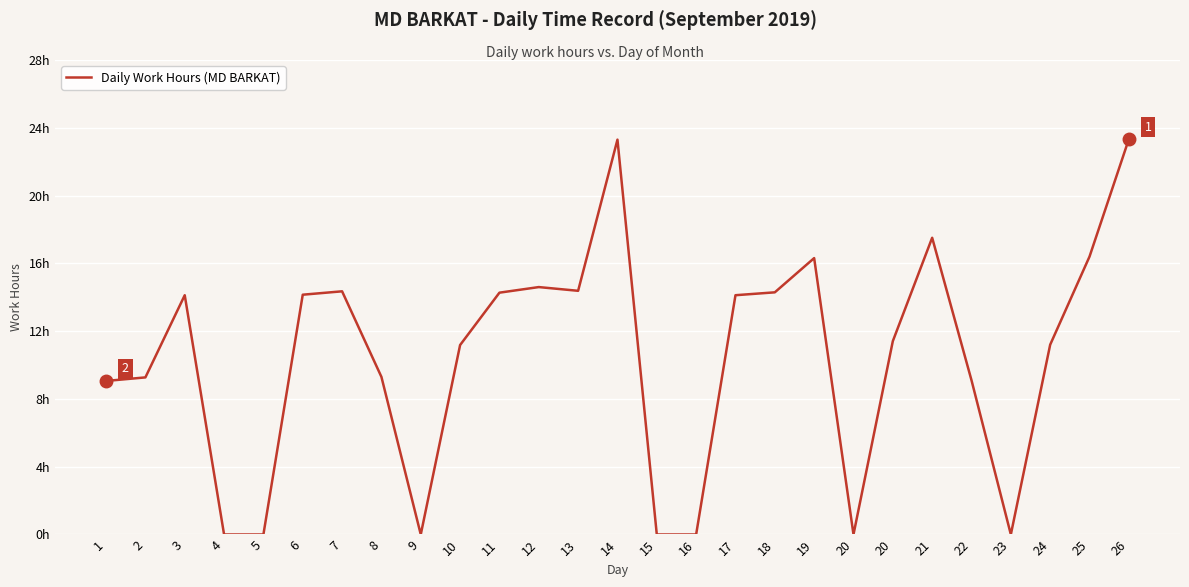

Which has a higher value, 2 or 3?

3